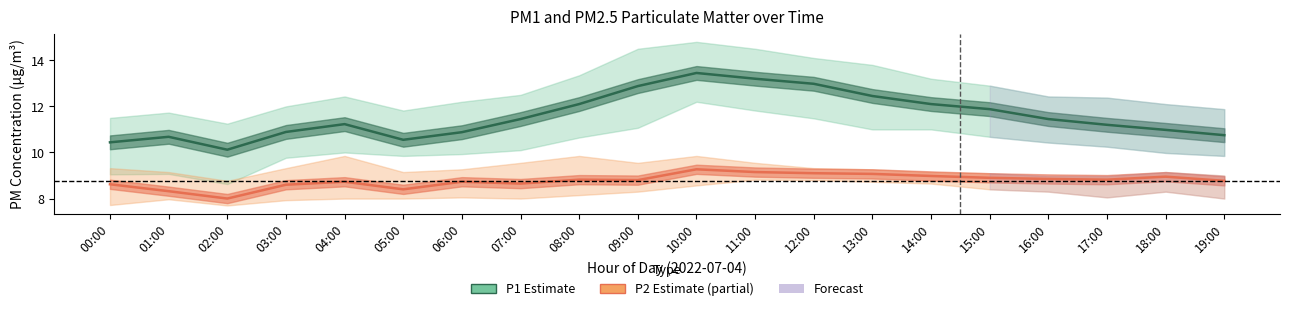

Does the chart have visible grid lines?

No